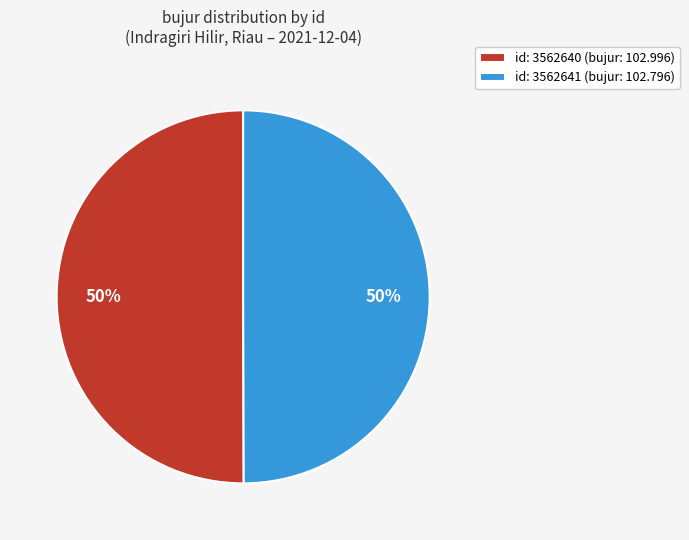

The id: 3562640 (bujur: 102.996) slice represents 50% of the pie. True or false?

True